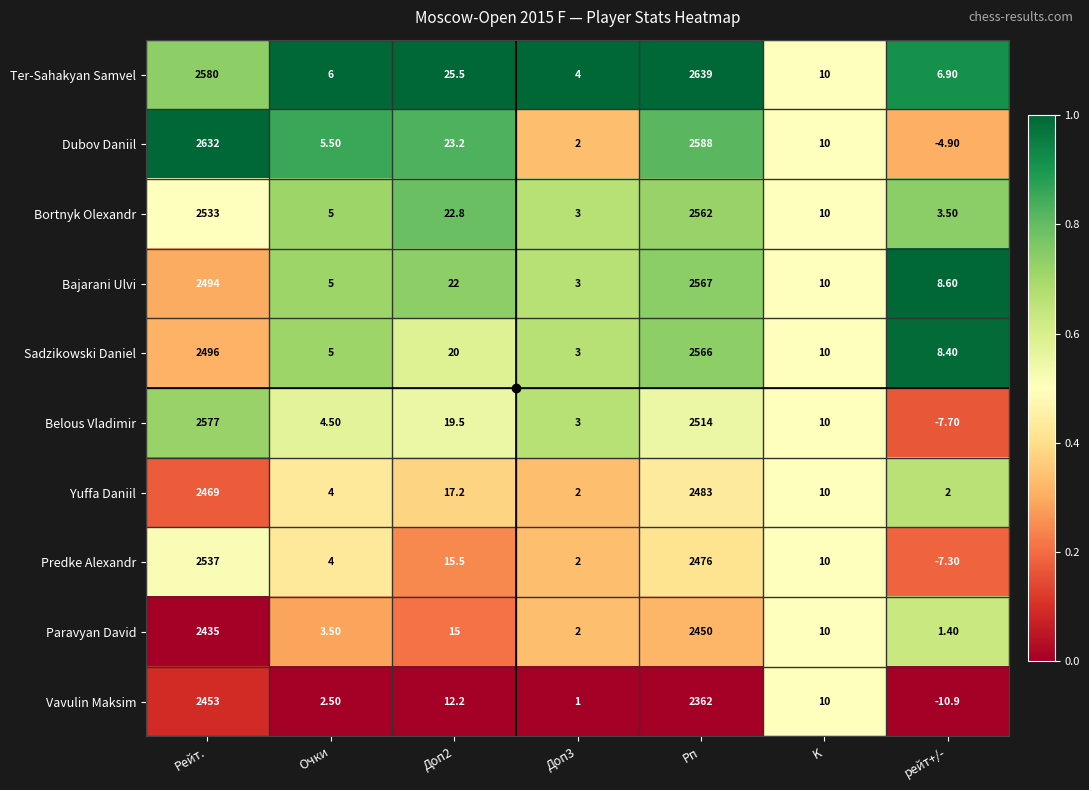

Rank the series at Доп2 from highest to lowest value.

Ter-Sahakyan Samvel, Dubov Daniil, Bortnyk Olexandr, Bajarani Ulvi, Sadzikowski Daniel, Belous Vladimir, Yuffa Daniil, Predke Alexandr, Paravyan David, Vavulin Maksim